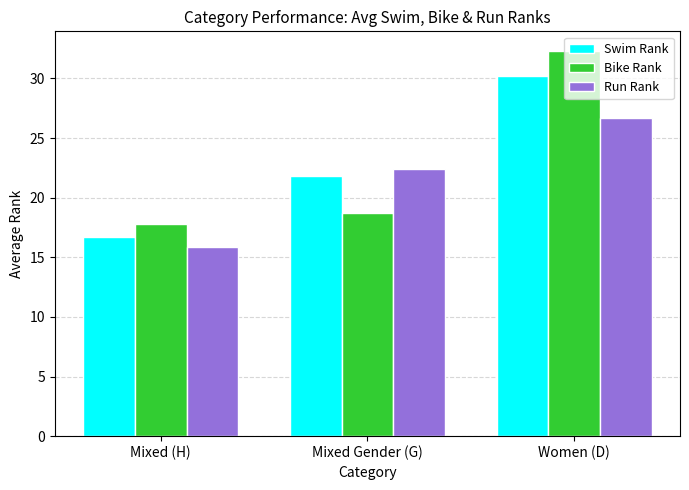

What is the average value of the Bike Rank series?

22.9